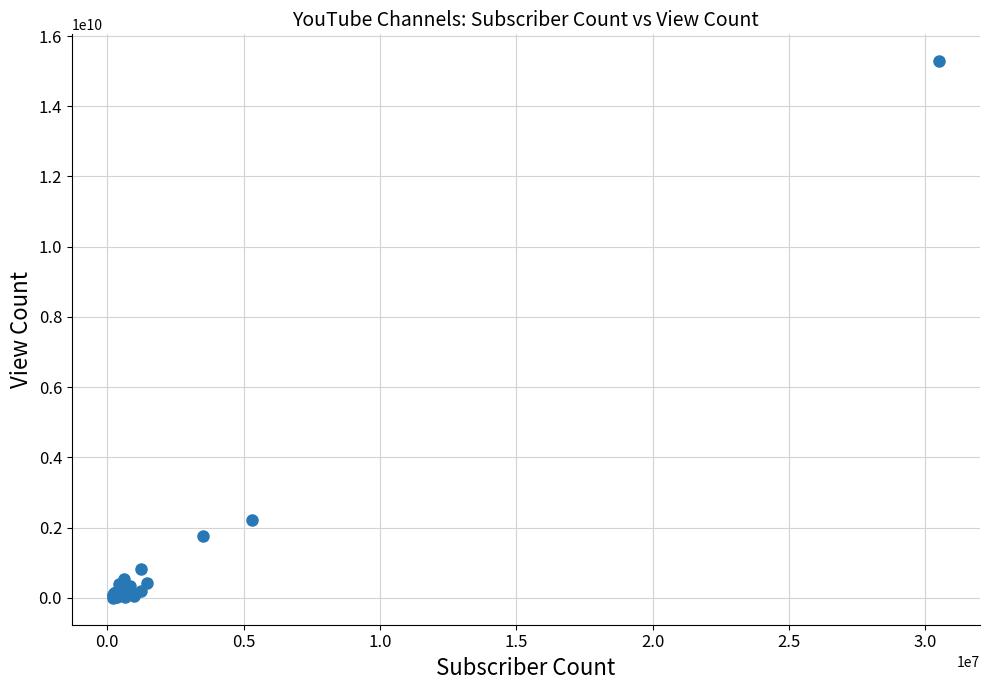

What Y value in the scatter plot is closest to 7641952604?

2217717170